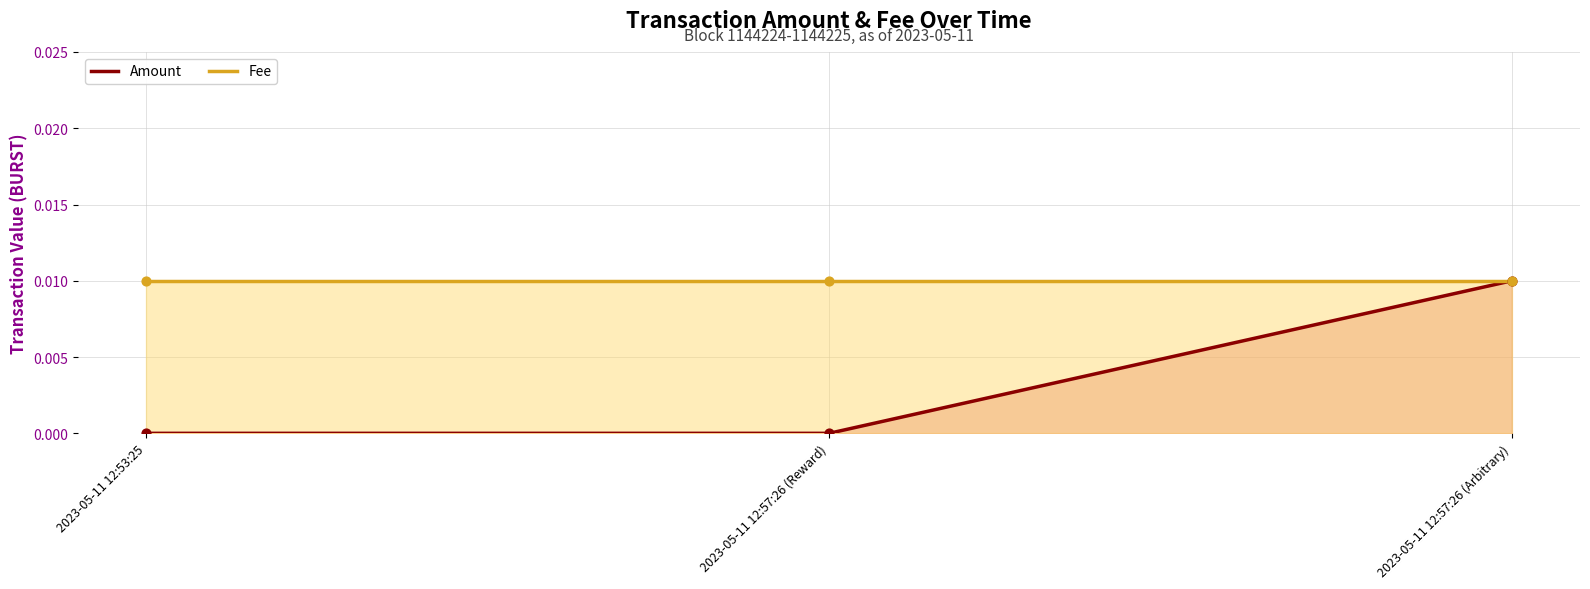

At which category is the sum across all series the highest?

2023-05-11 12:57:26 (Arbitrary)